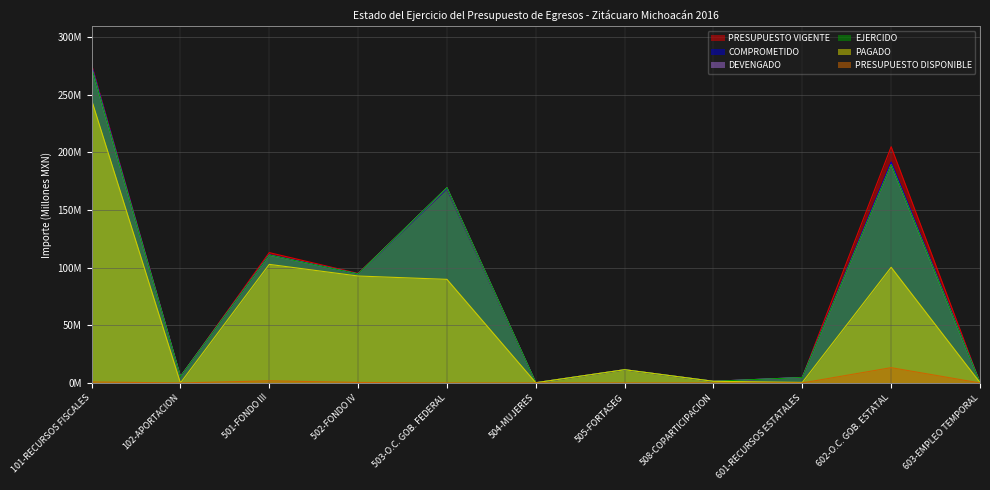

Rank the series at 501-FONDO III from highest to lowest value.

PRESUPUESTO VIGENTE, COMPROMETIDO, DEVENGADO, EJERCIDO, PAGADO, PRESUPUESTO DISPONIBLE